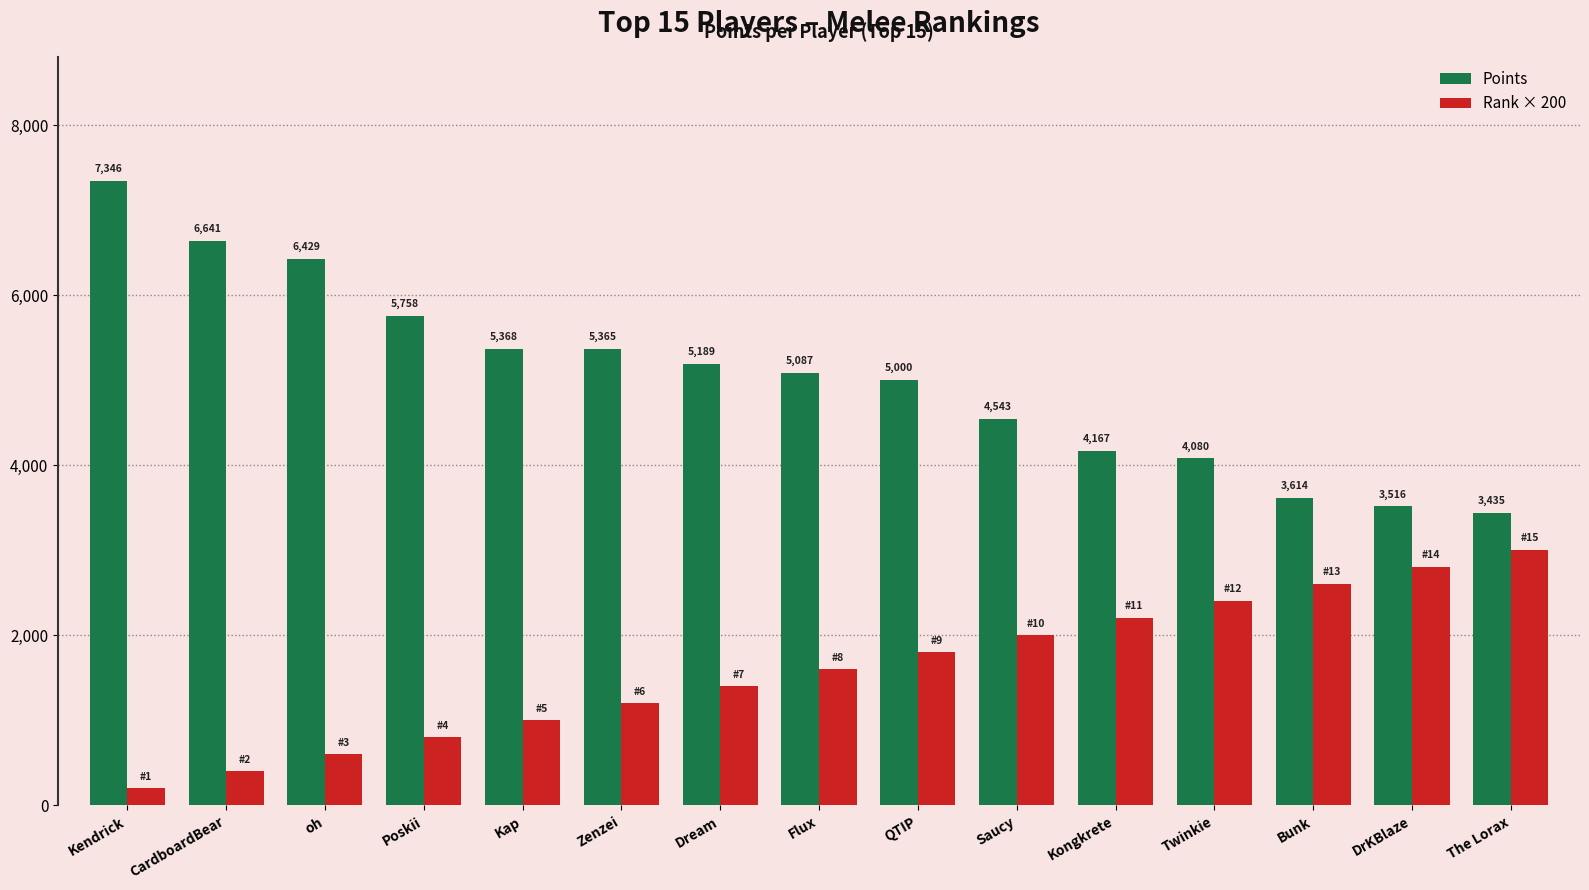

At which category does the chart reach its peak across all series?

Kendrick